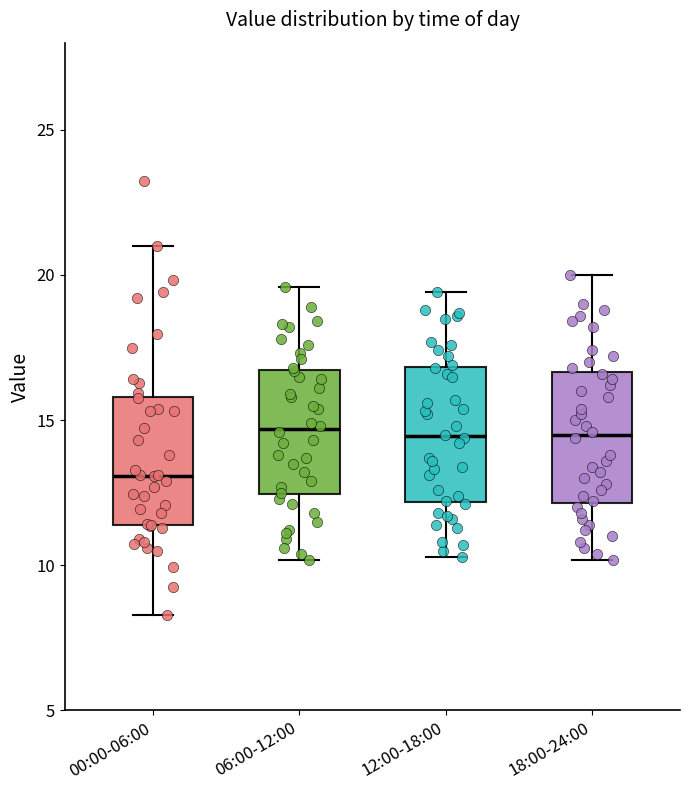

Reading left to right, read every box against the y-axis: the position of its median line, the range the box covers, and the ends of its whiskers. The values are not printed on the chart, so give them approximately, as read against the axis.

00:00-06:00: median 13.0, box 11.5 to 16.0, whiskers 8.5 to 21.0
06:00-12:00: median 14.5, box 12.5 to 16.5, whiskers 10.0 to 19.5
12:00-18:00: median 14.5, box 12.0 to 17.0, whiskers 10.5 to 19.5
18:00-24:00: median 14.5, box 12.0 to 16.5, whiskers 10.0 to 20.0